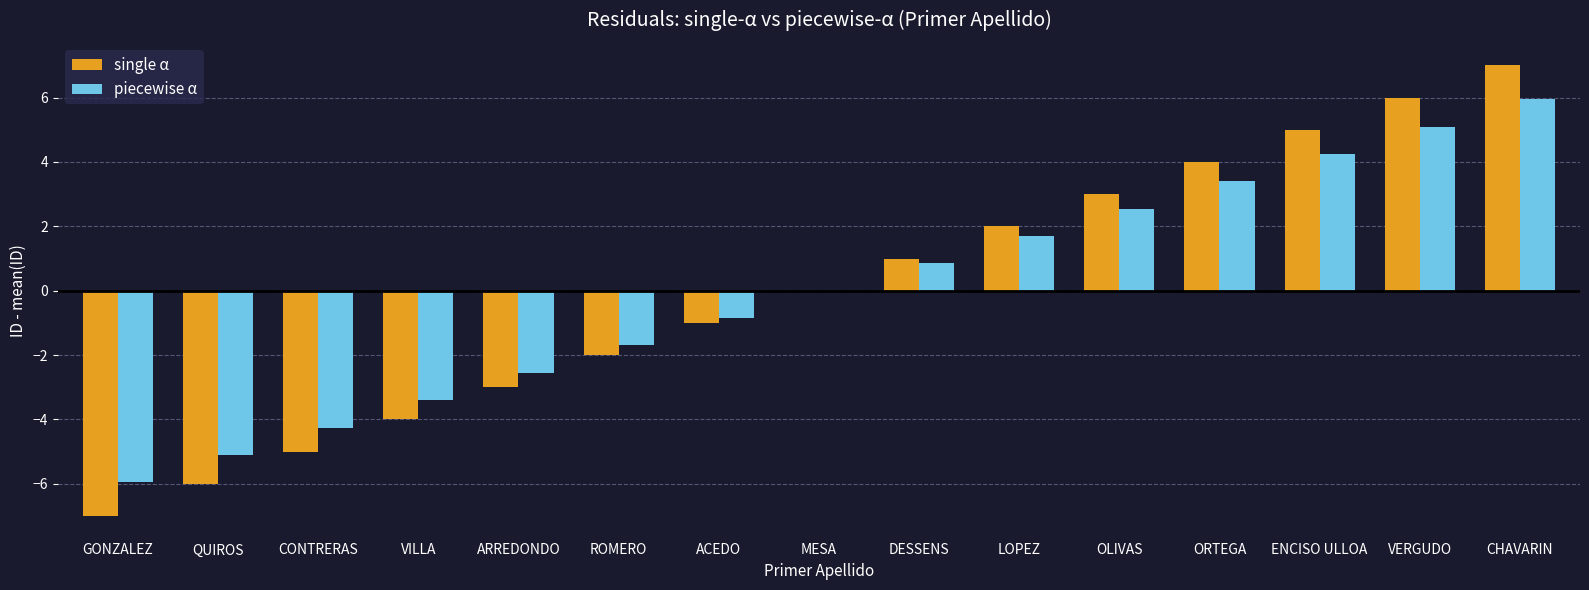

How many groups of bars are there?

15